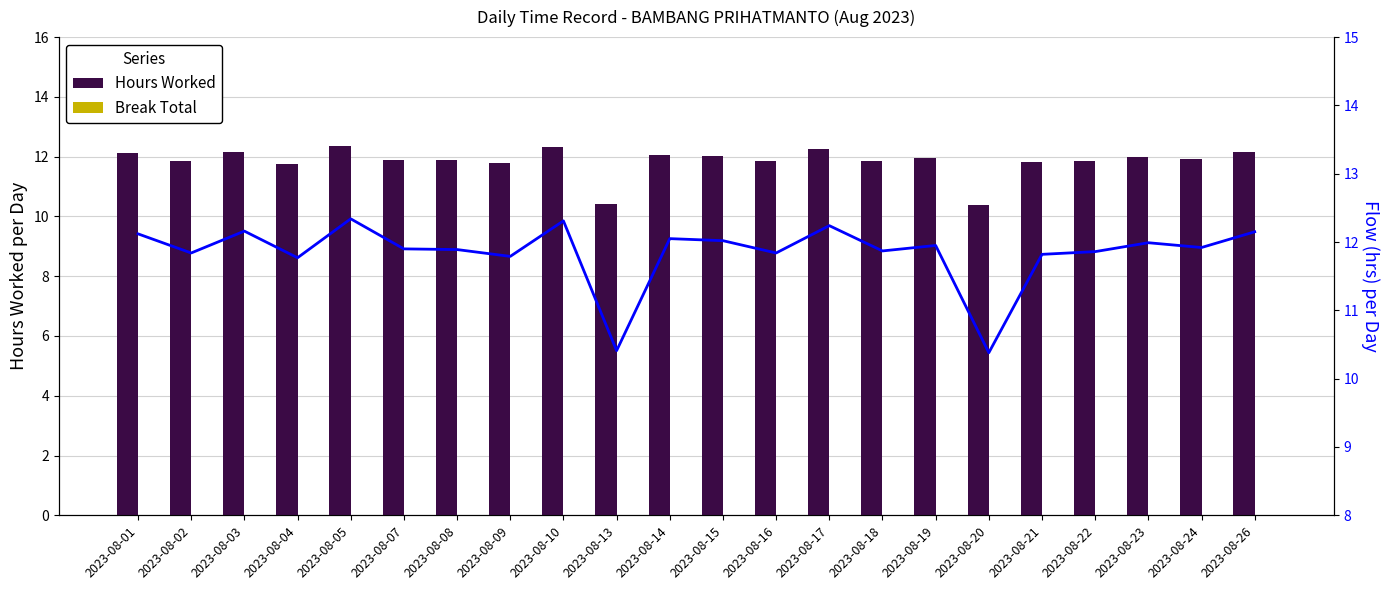

Where is Break Total nearest to the value 0?

2023-08-01